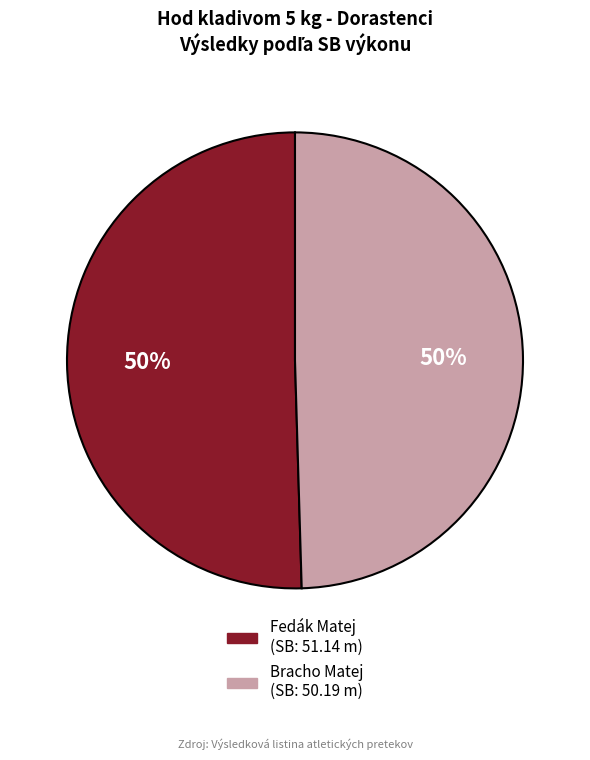

To the nearest percent, what portion does Bracho Matej represent?

50%